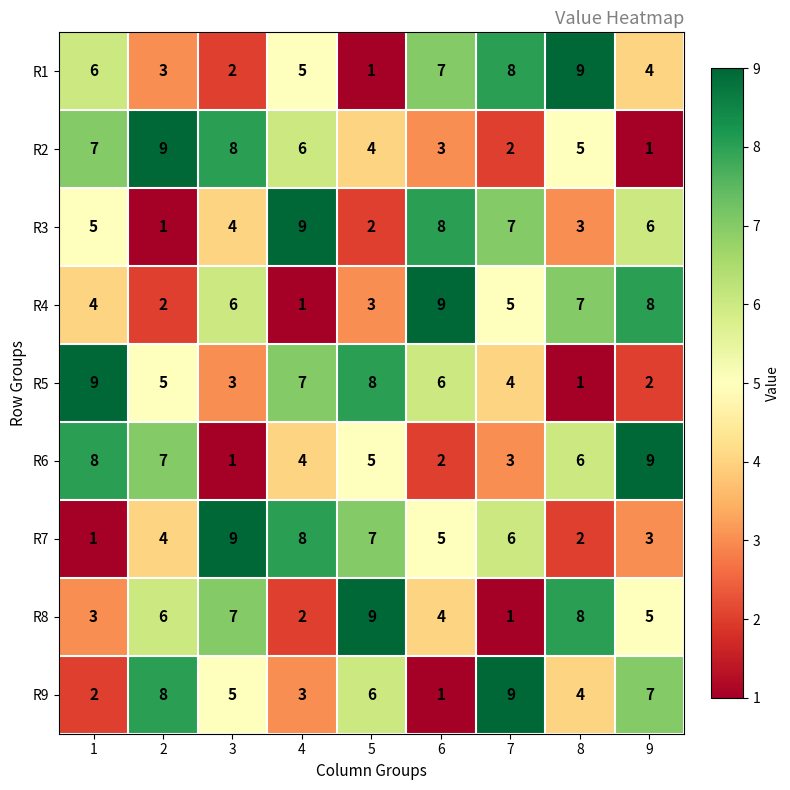

True or false: R7 has a value of 7 at 5.

True